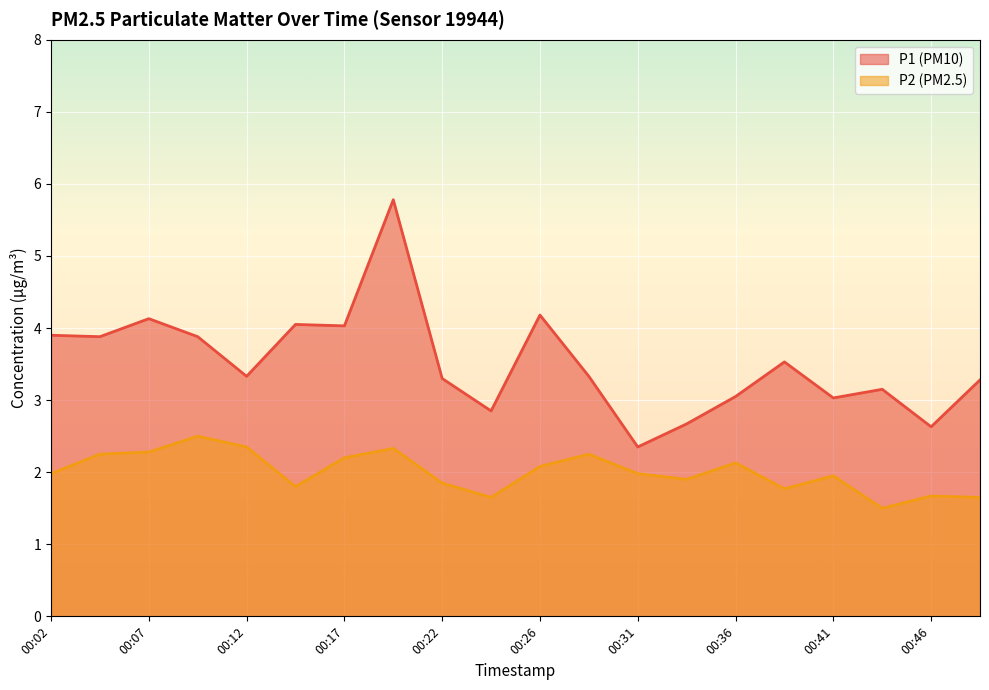

The P2 series shows 3.4 at 00:36. True or false?

False